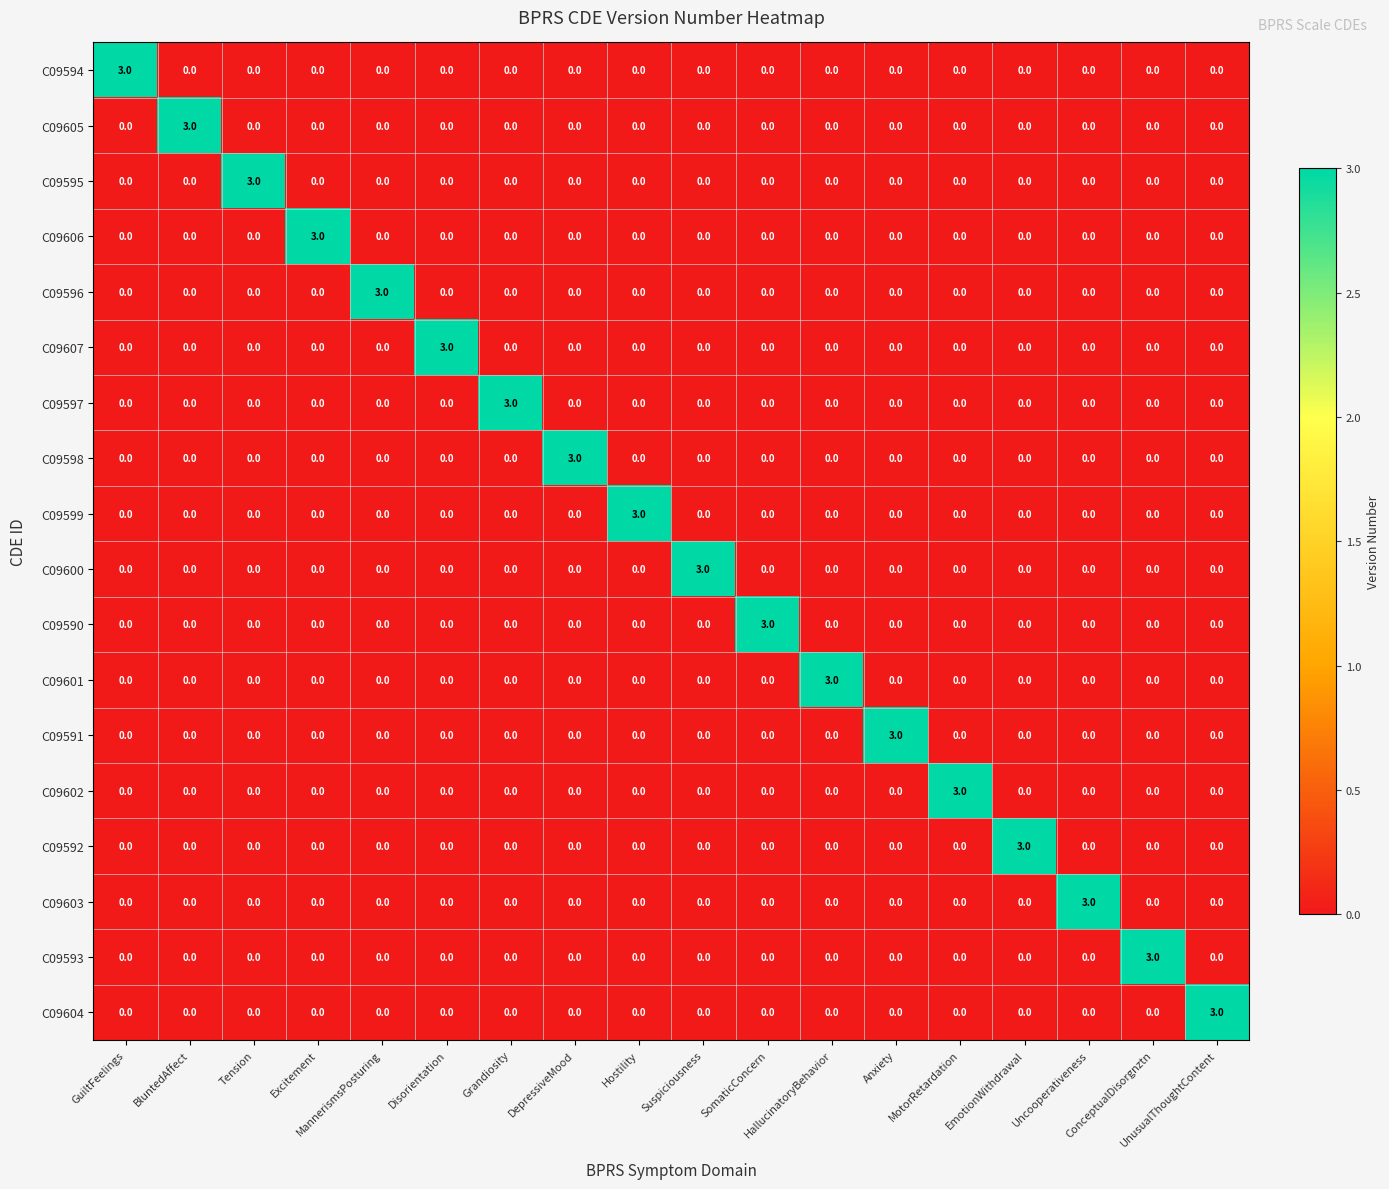

What is the difference between the maximum and minimum values in the C09599 series?

3